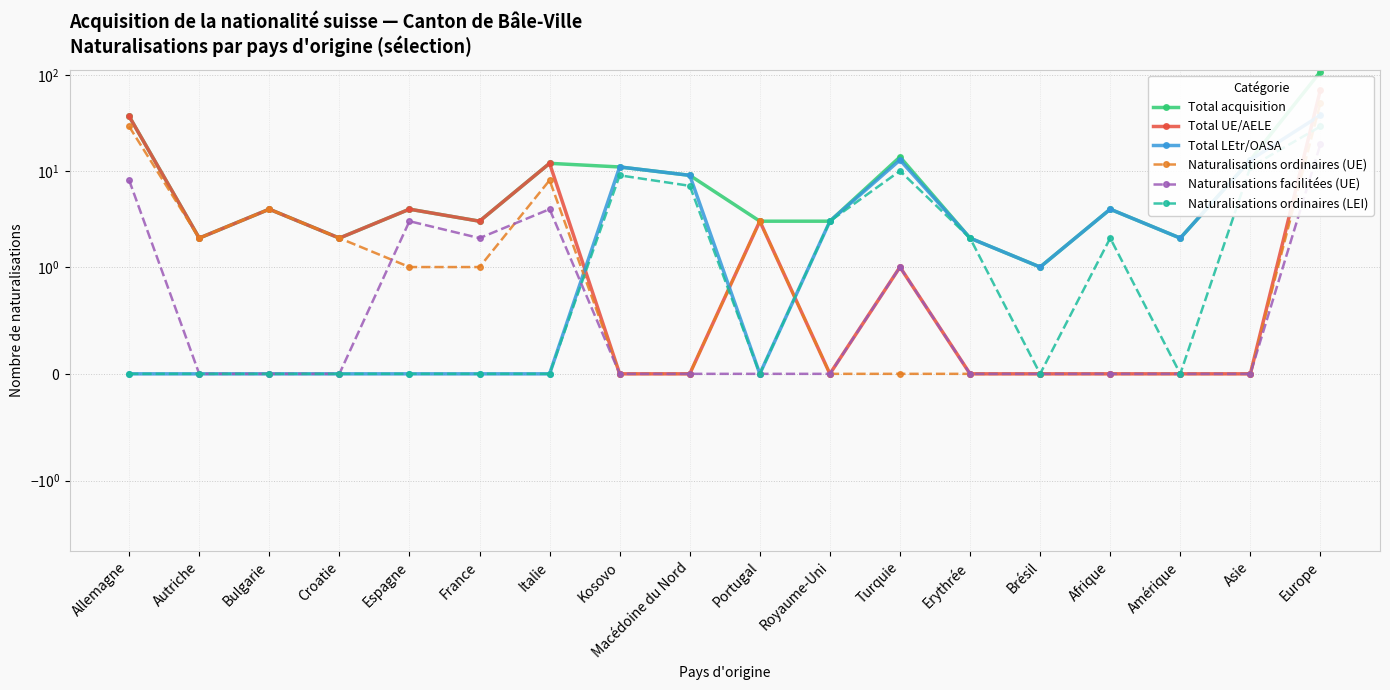

How many intersections are there between Naturalisations facilitées (UE) and Total LEtr/OASA?

1